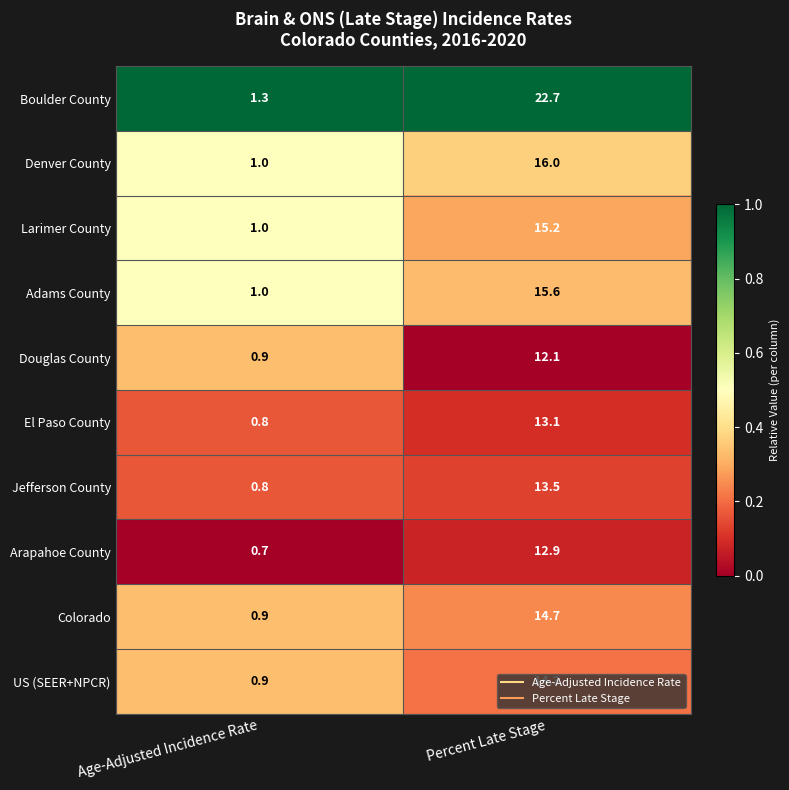

True or false: Colorado has a value of 20.8 at Percent Late Stage.

False